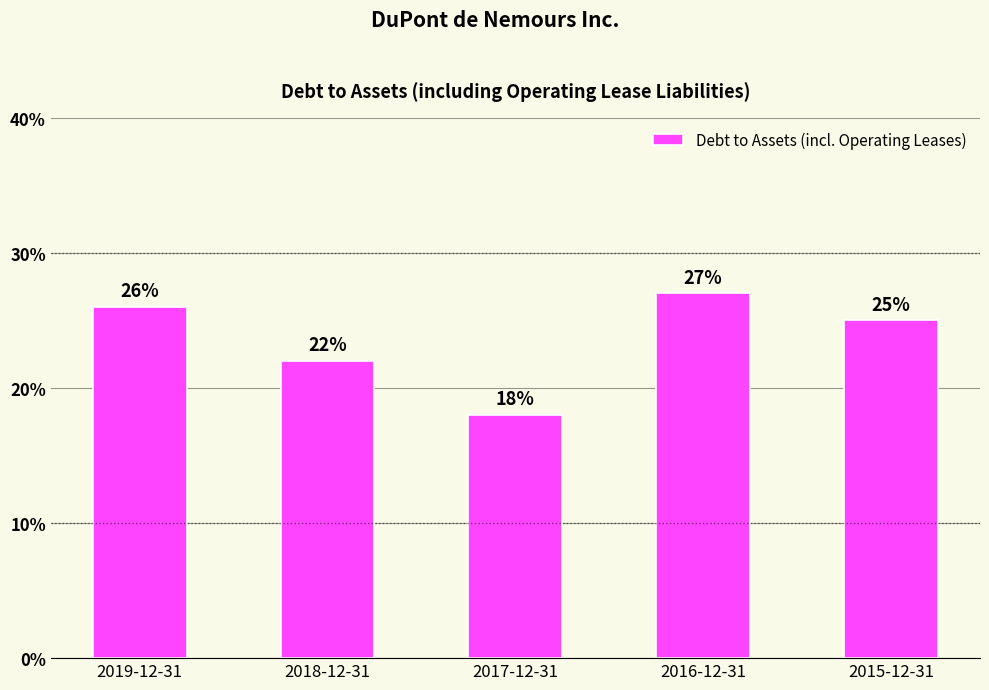

What is the smallest value displayed?

0.2